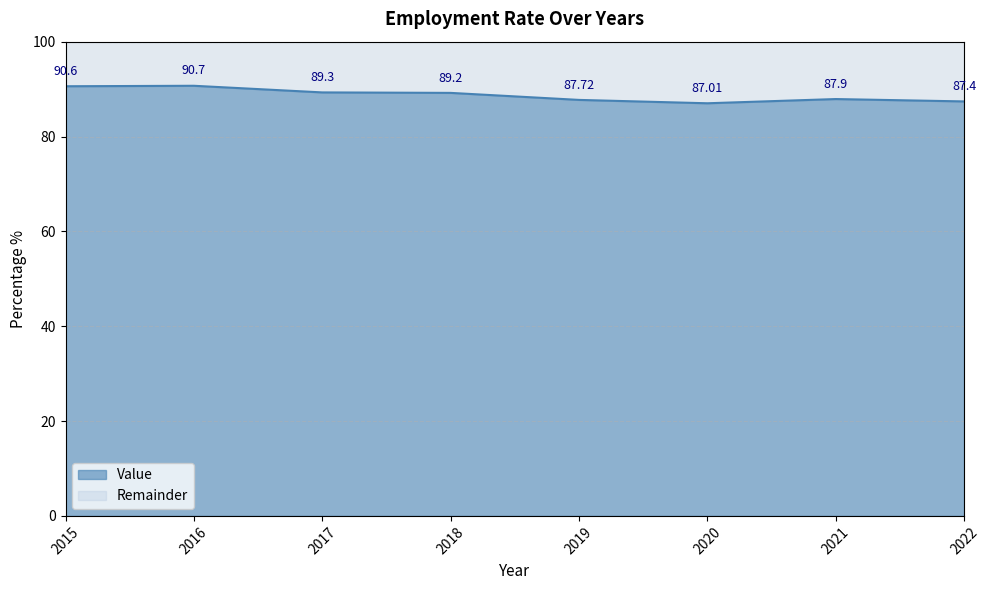

The value at 2021 is 87.9. True or false?

True